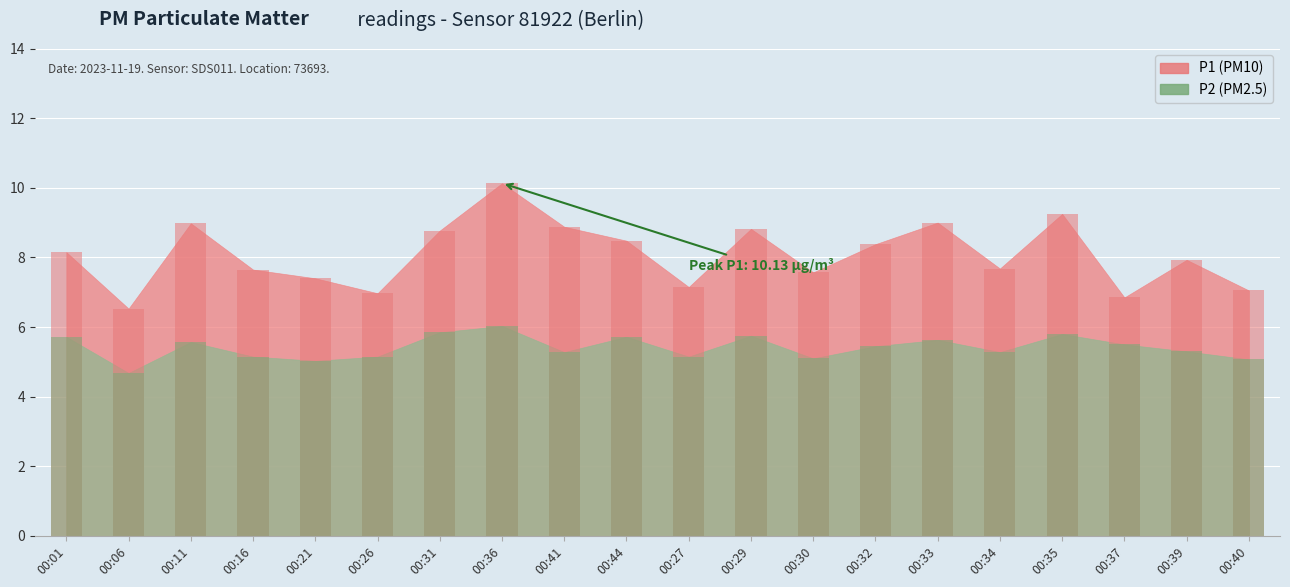

At which label is P1 closest to 8?

00:39